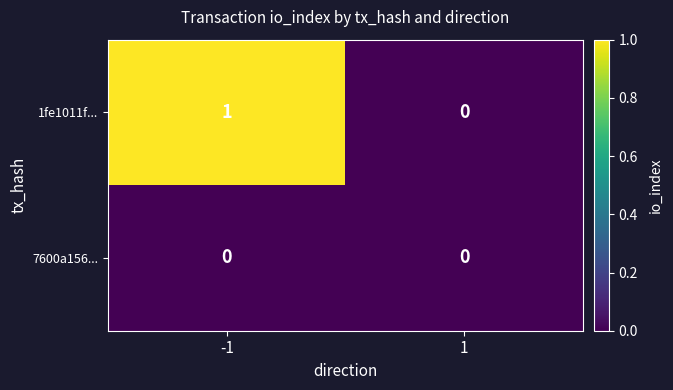

Reading left to right, list all the values displayed in this chart.

1fe1011f...: 1	0
7600a156...: 0	0